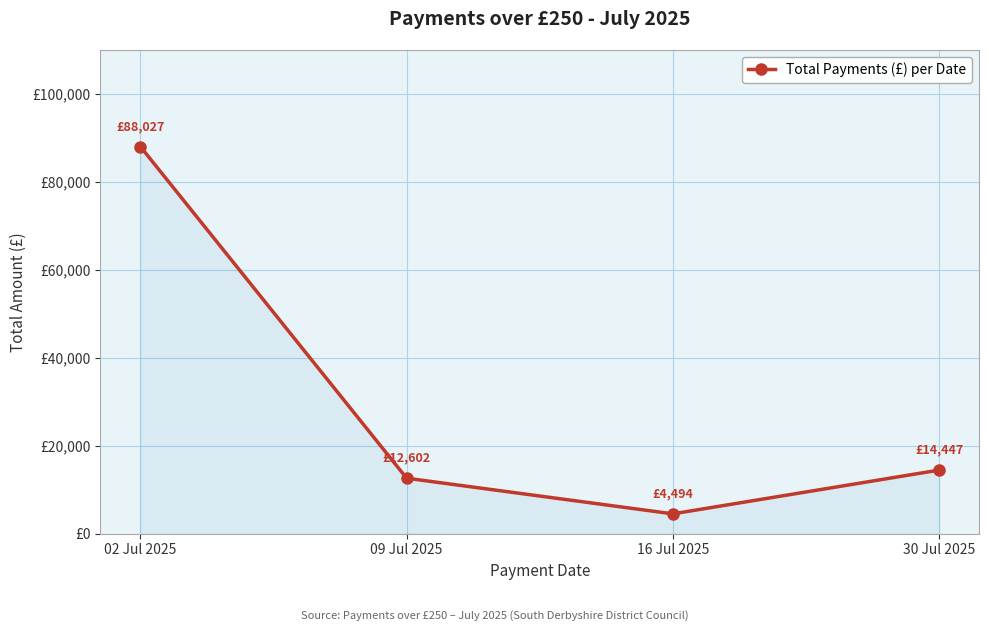

Rank the categories by value from highest to lowest.

02 Jul 2025, 30 Jul 2025, 09 Jul 2025, 16 Jul 2025